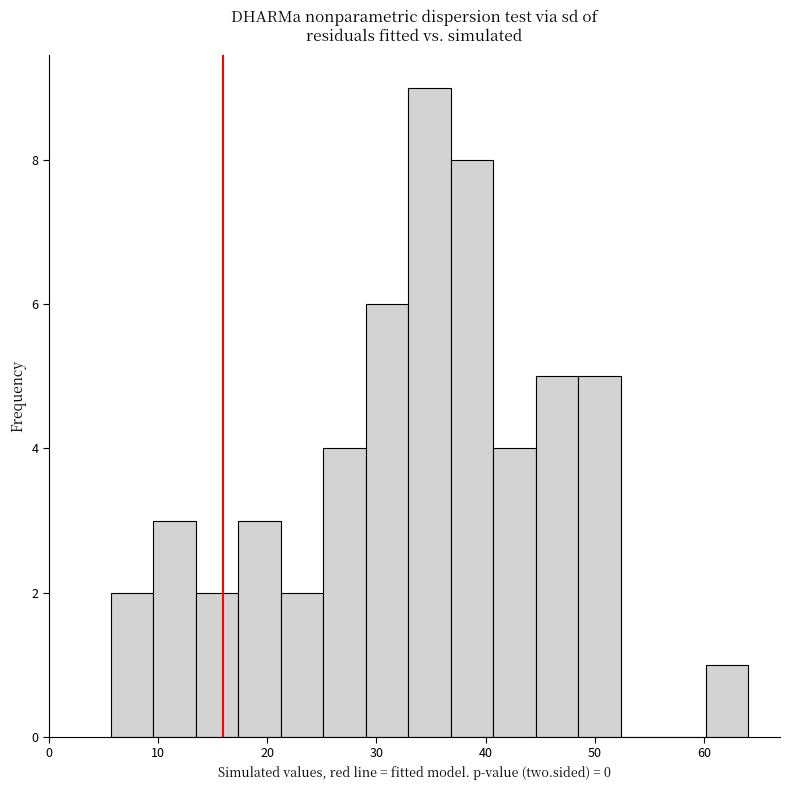

Around what value on the x-axis is the tallest bar? Give the approximate position of its centre, as read against the axis.

35